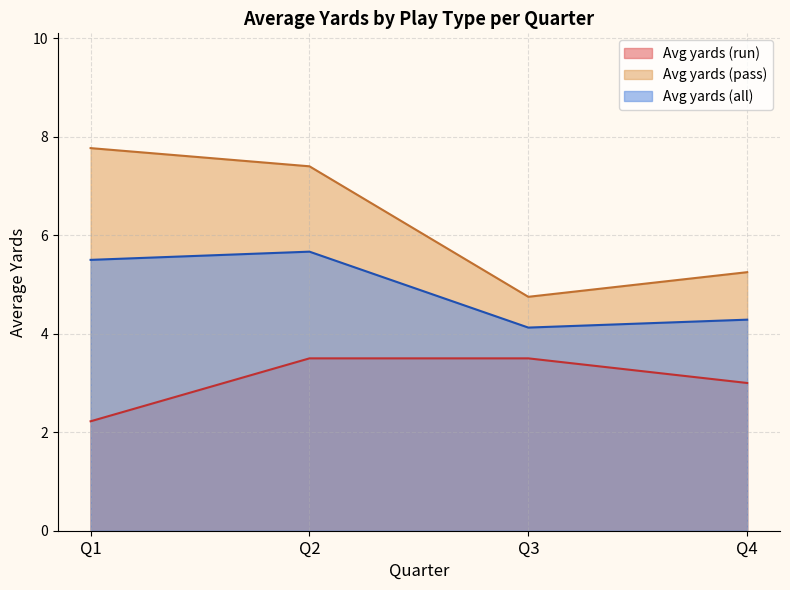

What is the smallest value displayed?

2.2